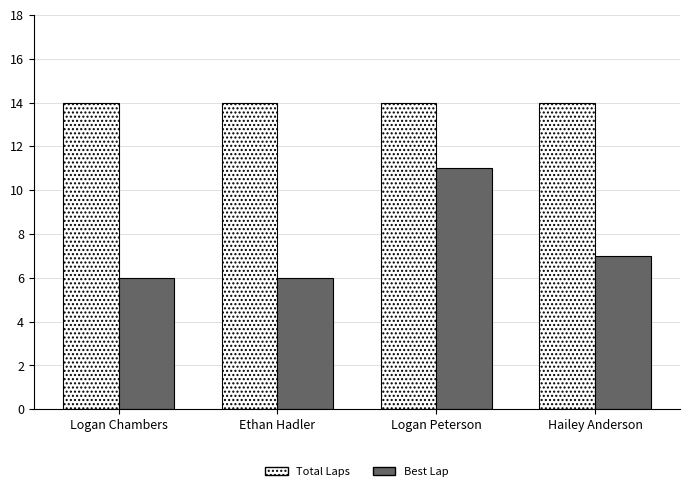

Reading left to right, what are all the values shown in this chart?

Total Laps: 14	14	14	14
Best Lap: 6	6	11	7